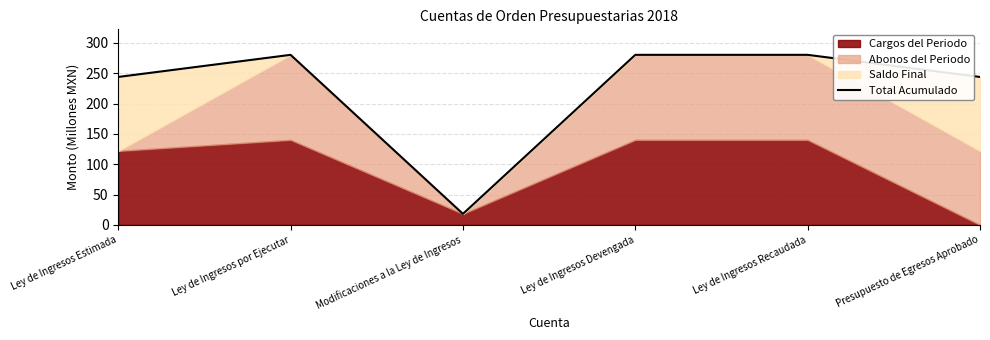

What is the label of the 3rd point from the left?

Modificaciones a la Ley de Ingresos